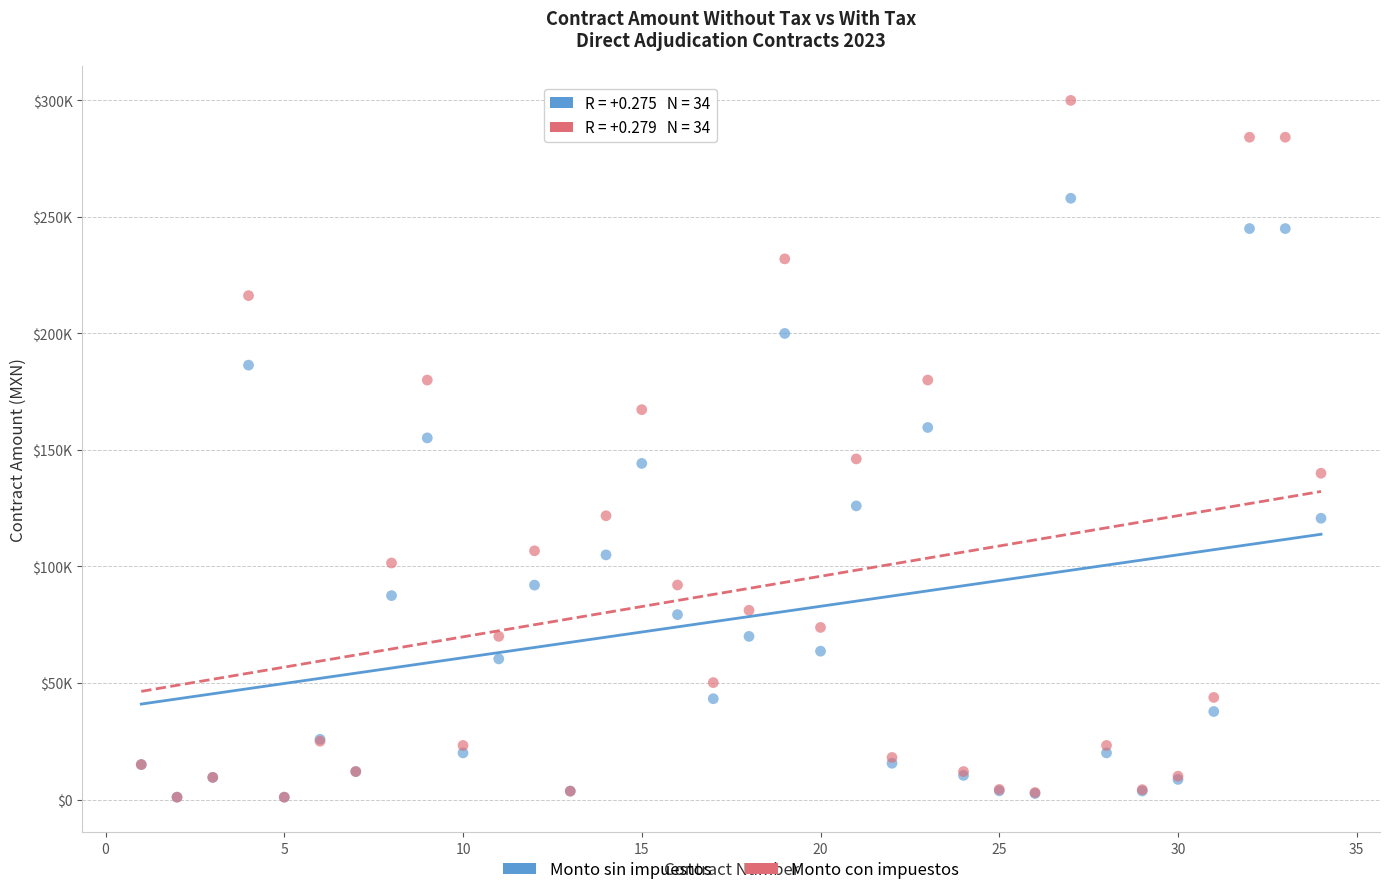

Which series reaches the maximum Y coordinate?

Monto con impuestos